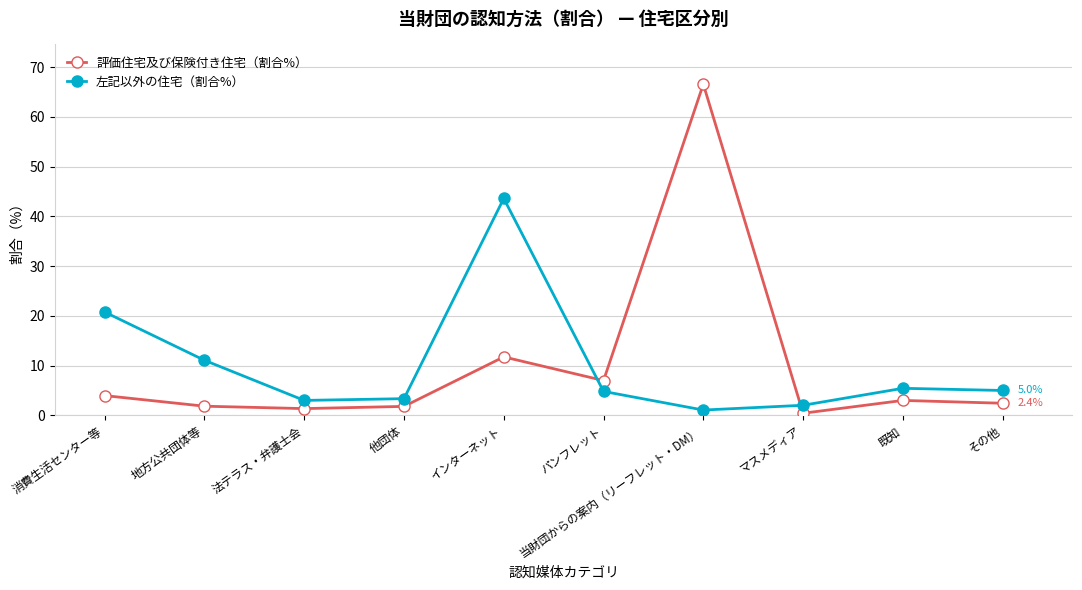

How many lines are shown in the chart?

2